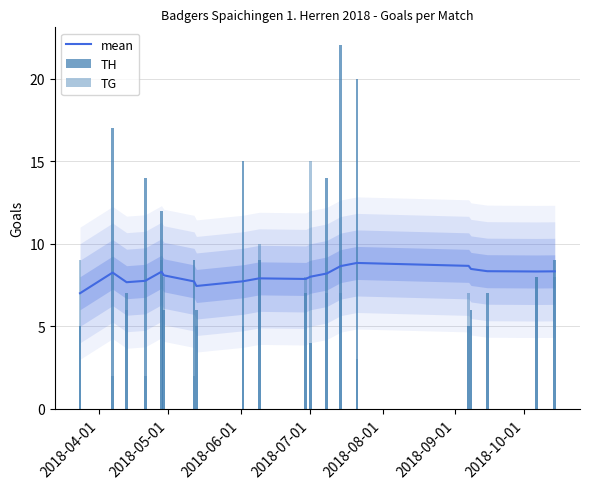

At which label is TG closest to 8?

2018-09-01